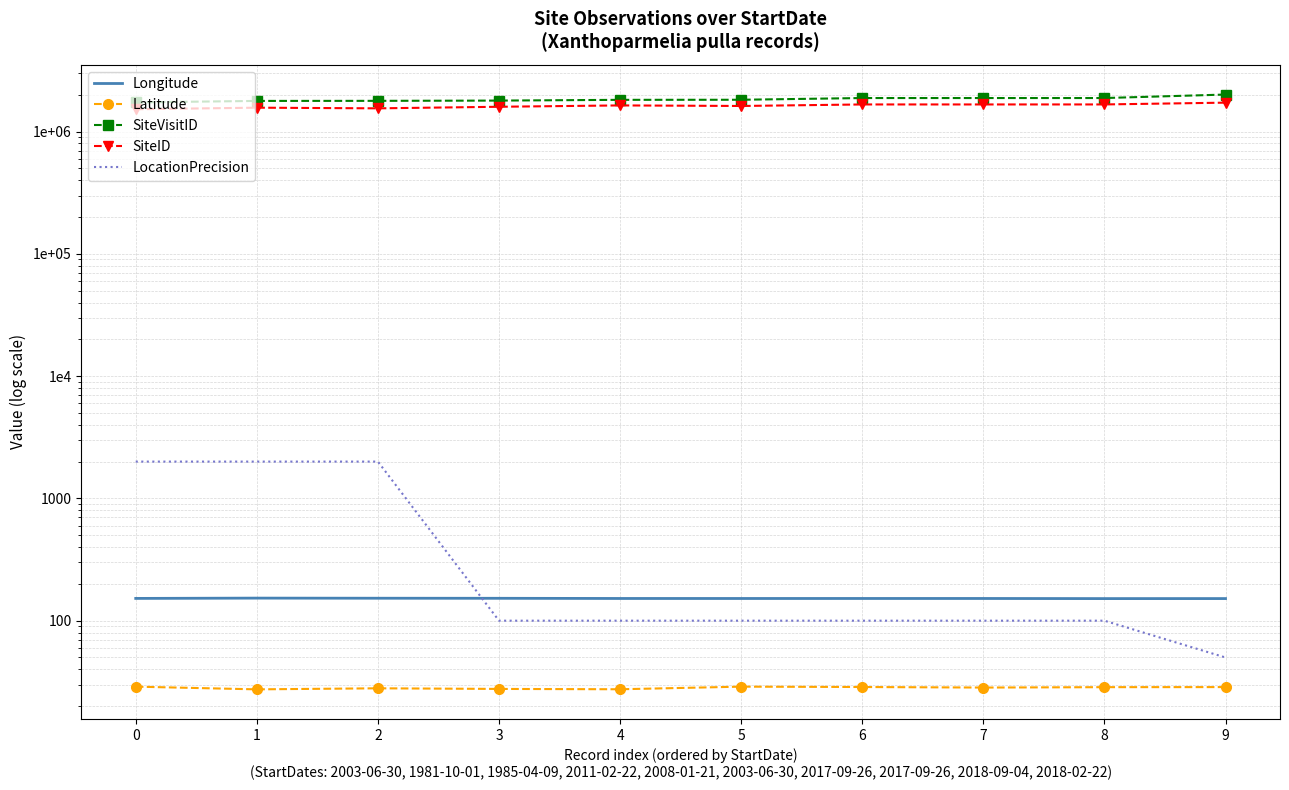

True or false: SiteVisitID and SiteID cross at least once.

False